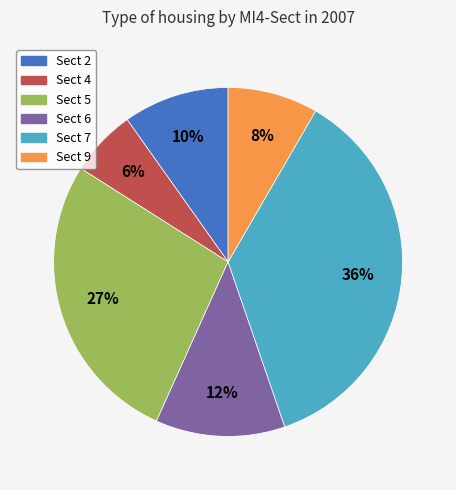

To the nearest percent, what is the difference between the largest and smallest slice percentages?

30%